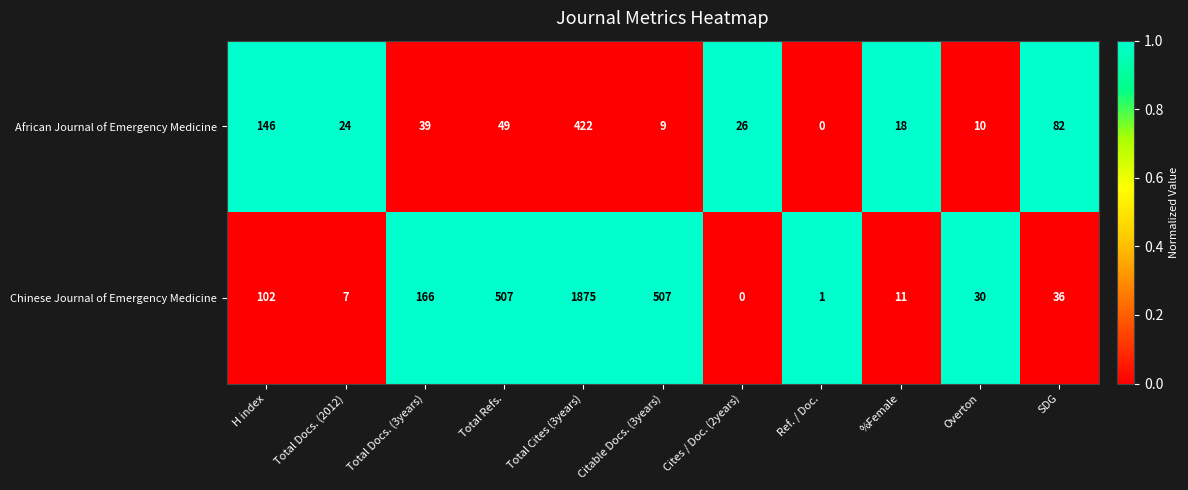

What is the difference between the maximum and minimum values in the African Journal of Emergency Medicine series?

422